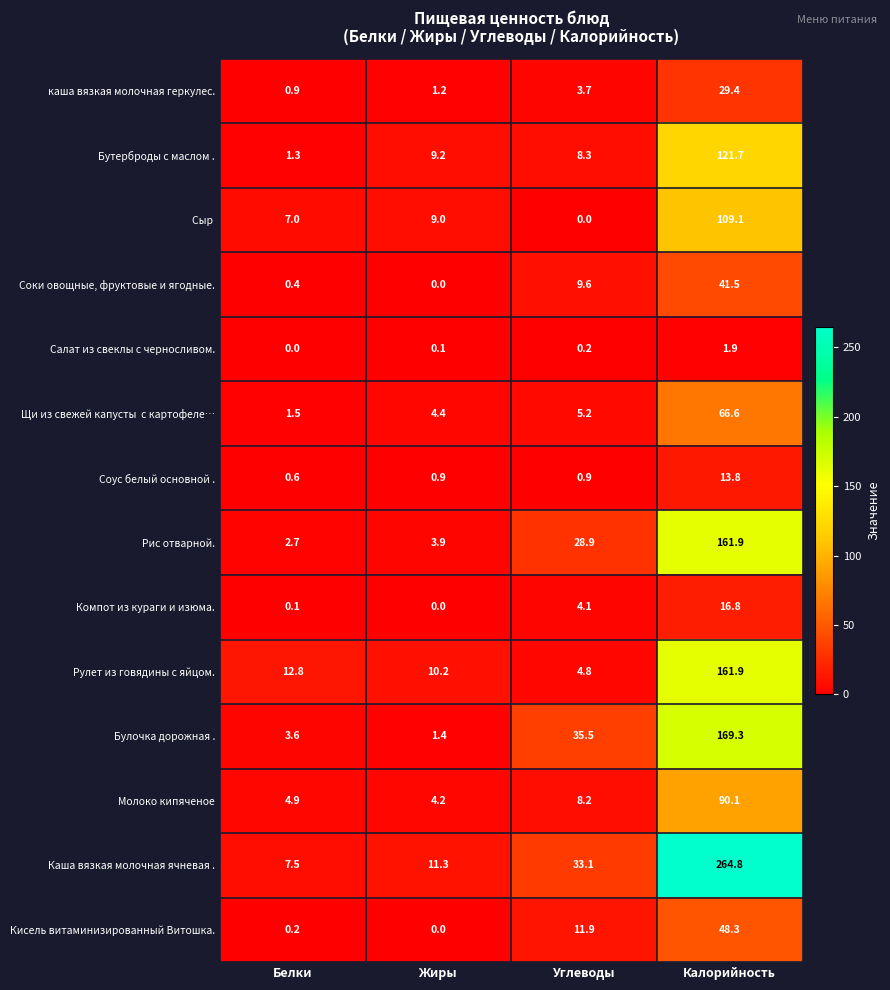

List the labels in order of Булочка дорожная . value, smallest first.

Жиры, Белки, Углеводы, Калорийность